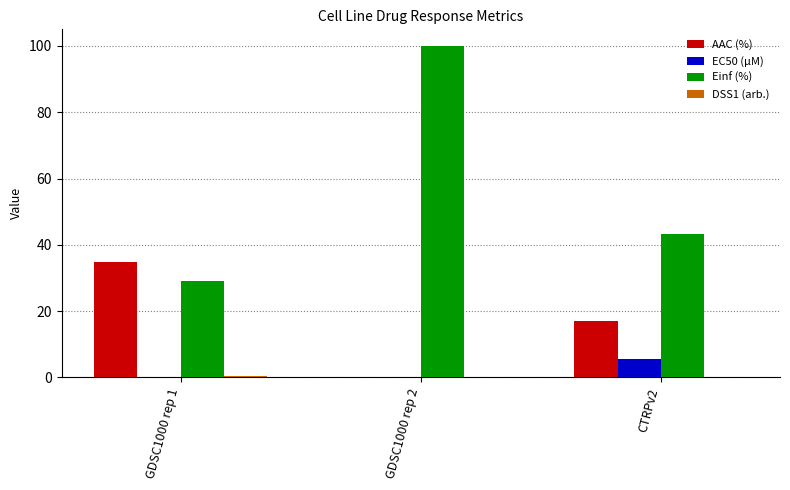

Which series has the largest range (max minus min)?

Einf (%)